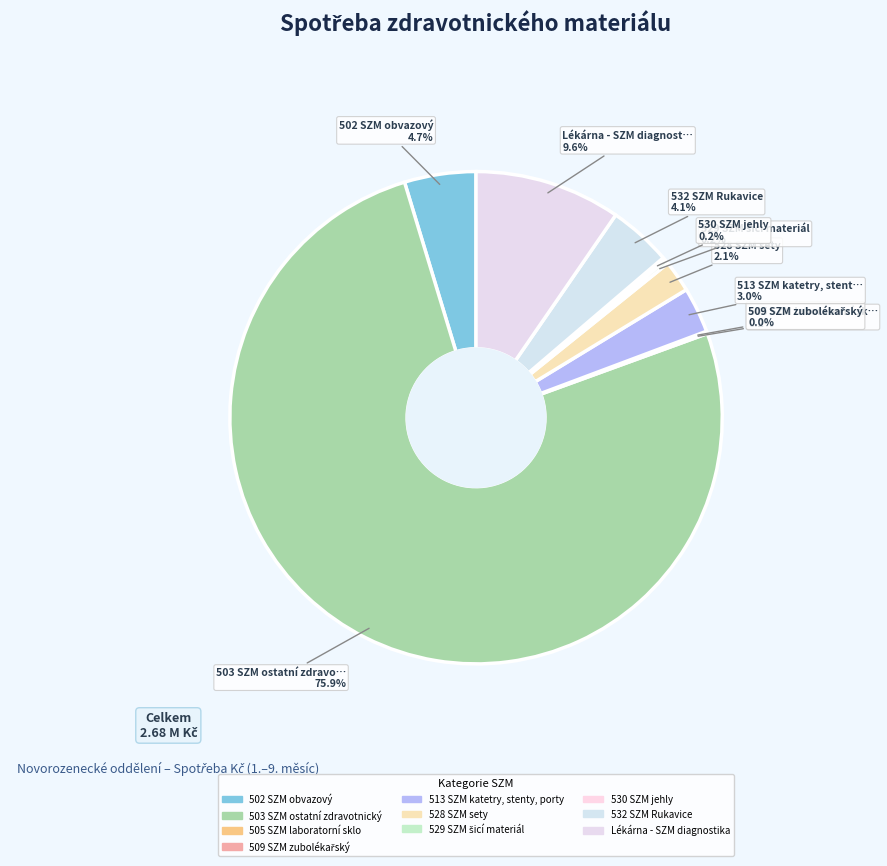

Count the number of slices in the pie.

10